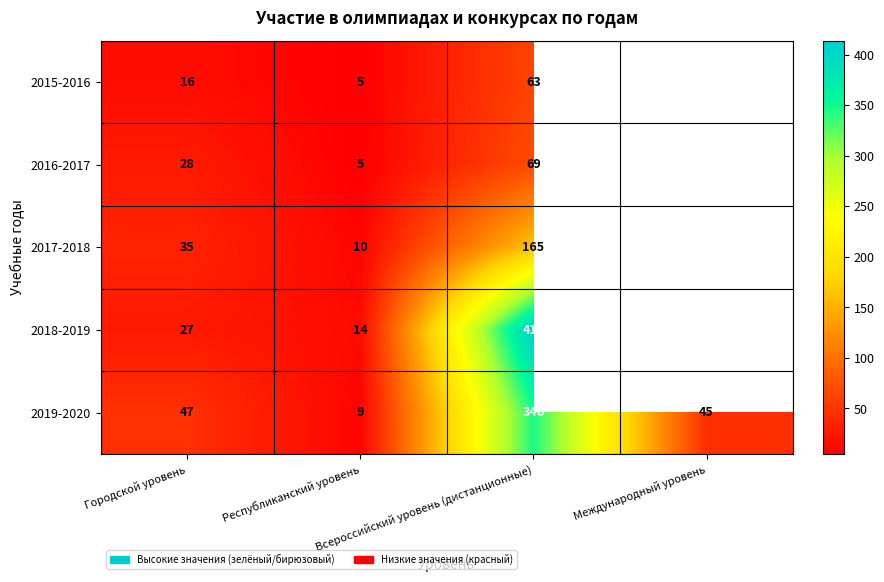

Which label corresponds to the smallest value in the chart?

Республиканский уровень